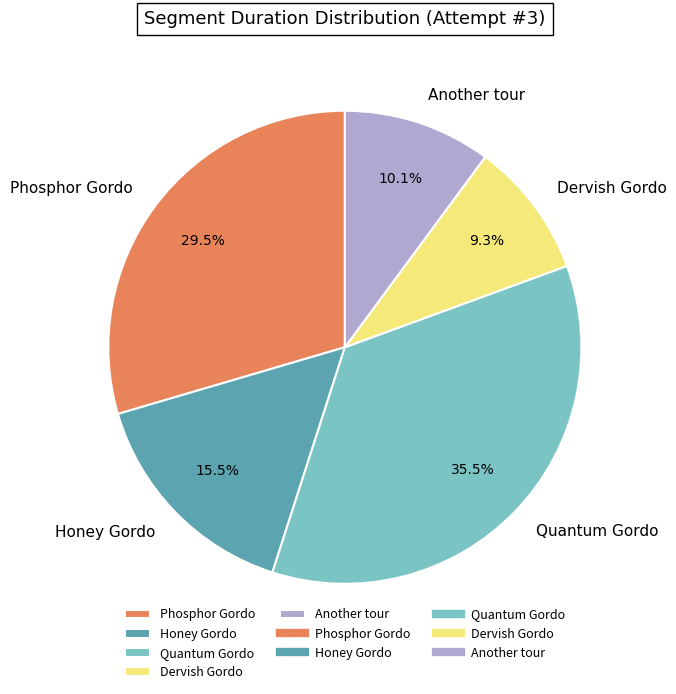

What portion of the pie excludes Phosphor Gordo?

70.5%